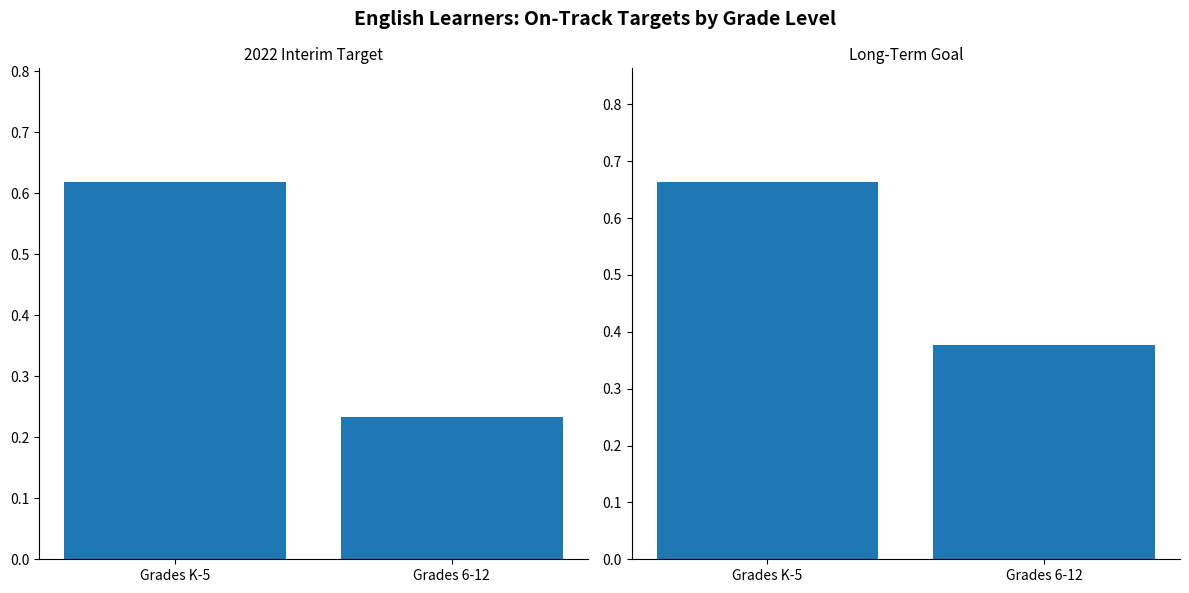

What is the value of the 2022 Interim Target bar at the 1st from the left?

0.6